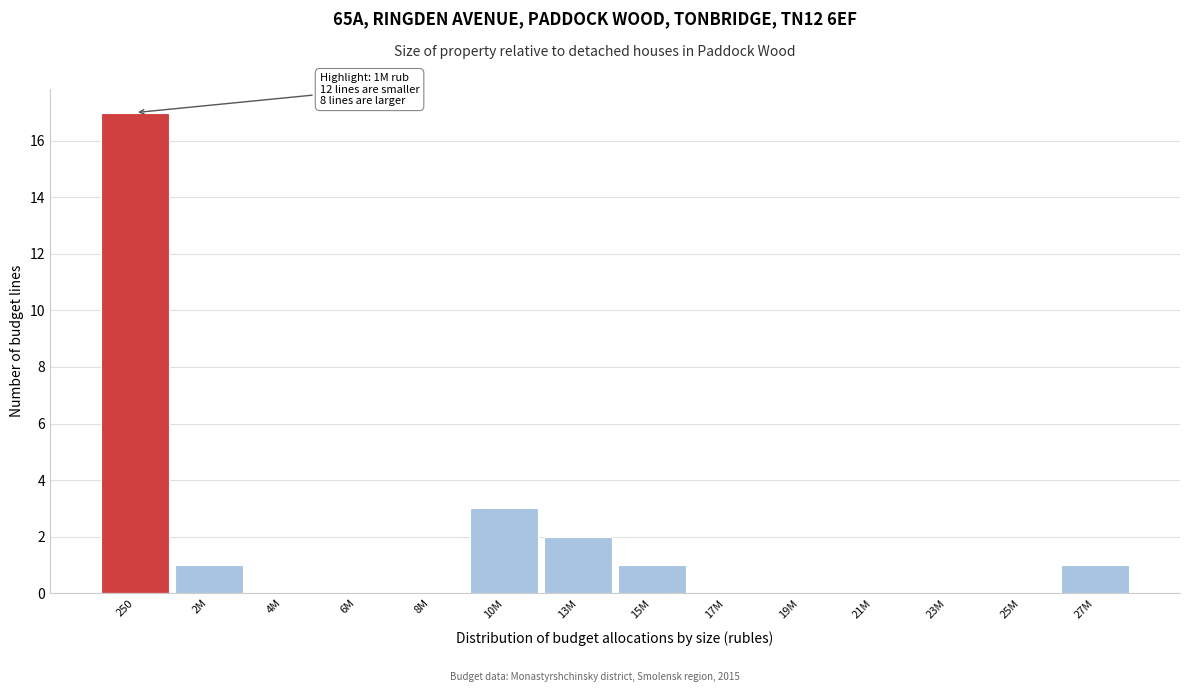

Reading left to right, what are all the values shown in this chart?

250=17	2M=1	4M=0	6M=0	8M=0	10M=3	13M=2	15M=1	17M=0	19M=0	21M=0	23M=0	25M=0	27M=1